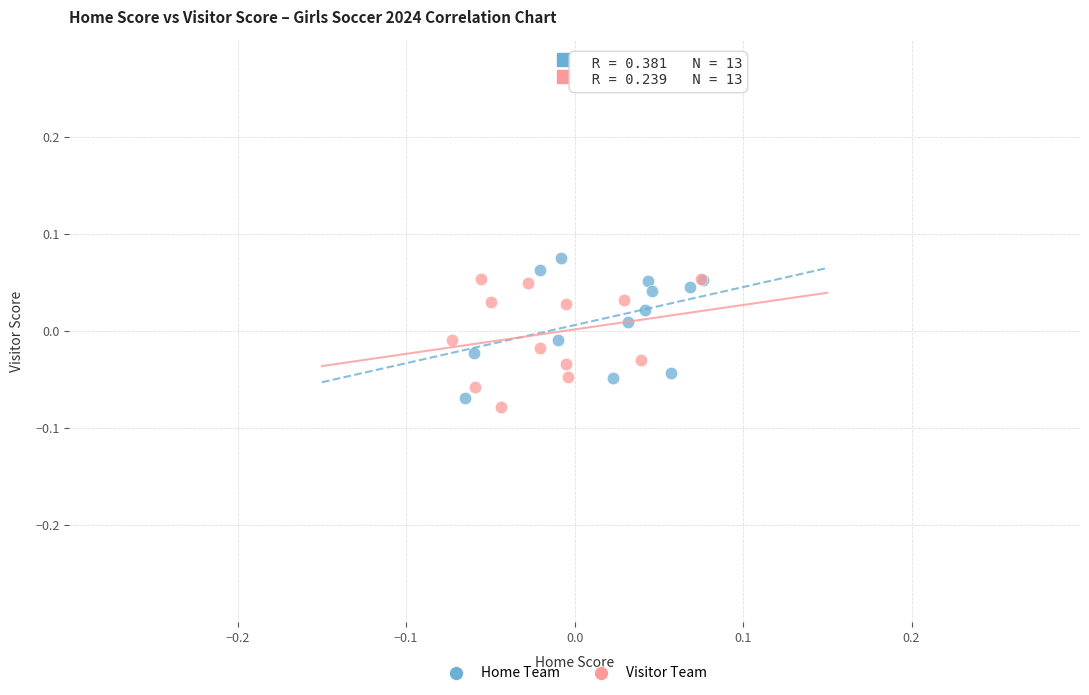

What are all the series names shown in the legend?

Home Team, Visitor Team